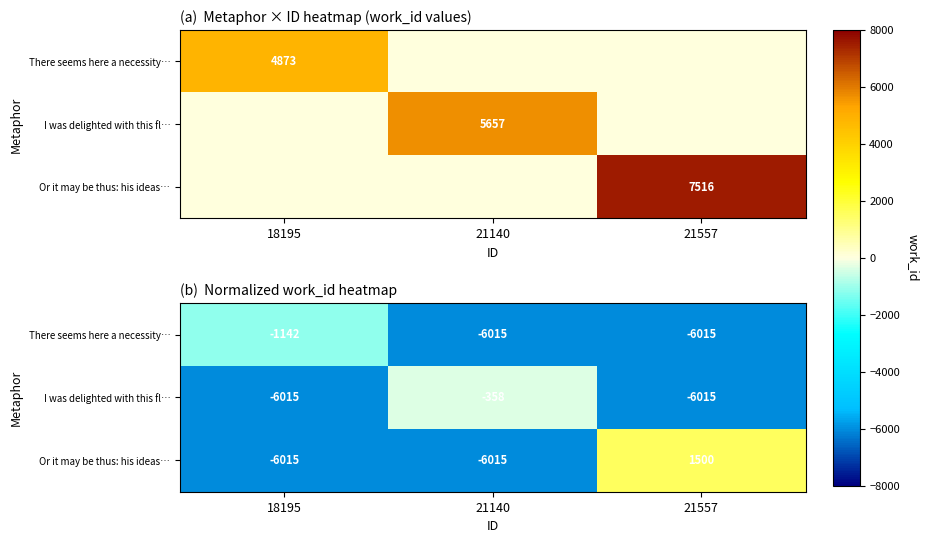

What is the total value across all series at 21140?

-12389.0